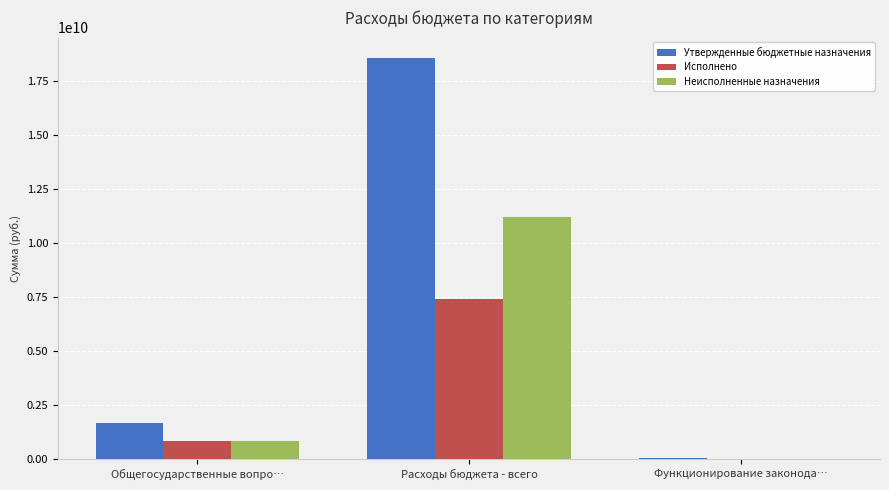

At which category does the chart reach its peak across all series?

Расходы бюджета - всего